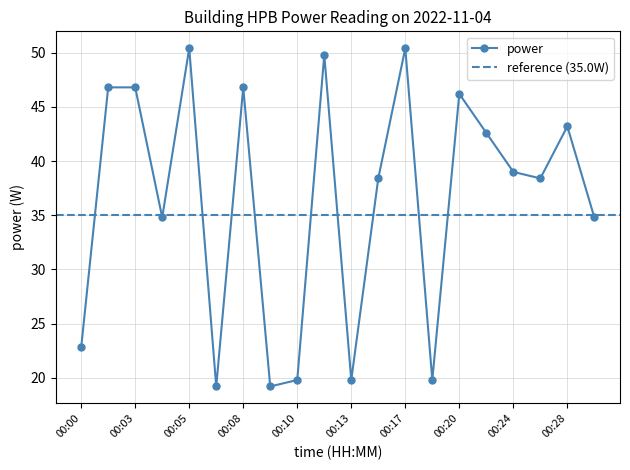

What is the maximum value shown in the chart?

50.4